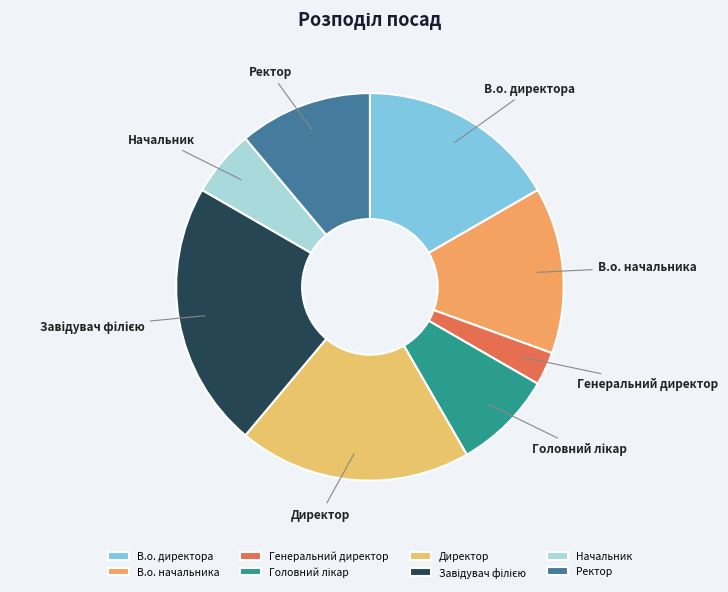

Is there a majority slice in this chart?

No